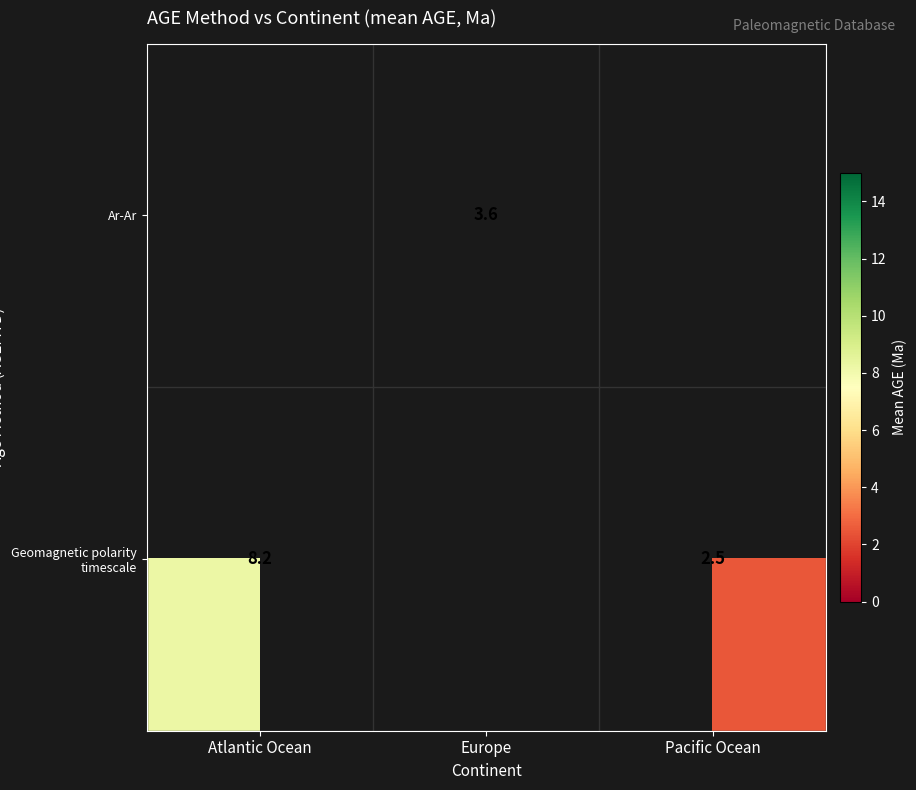

How many distinct data groups are displayed?

2